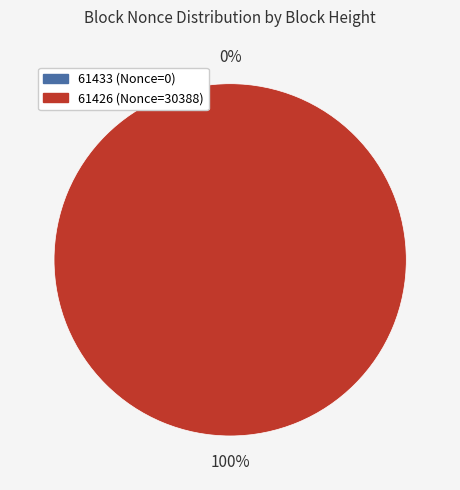

Is the sum of 61426 and 61433 greater than half?

Yes